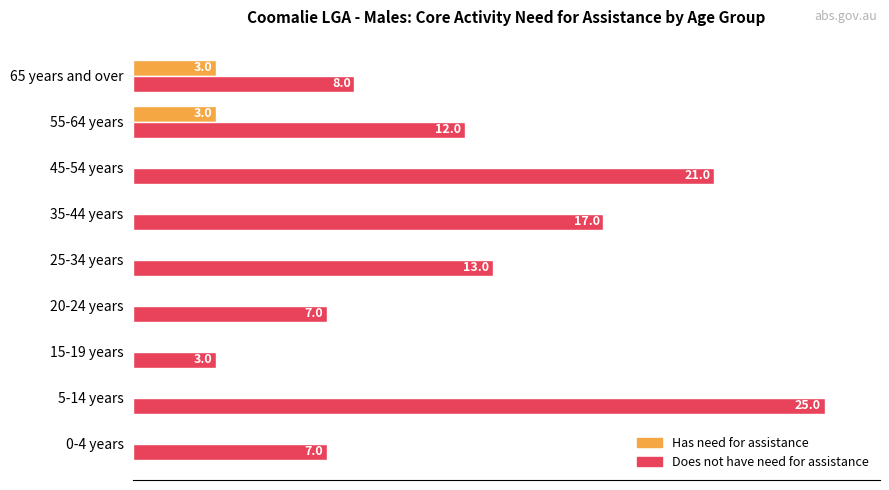

What are all the series names shown in the legend?

Has need for assistance, Does not have need for assistance